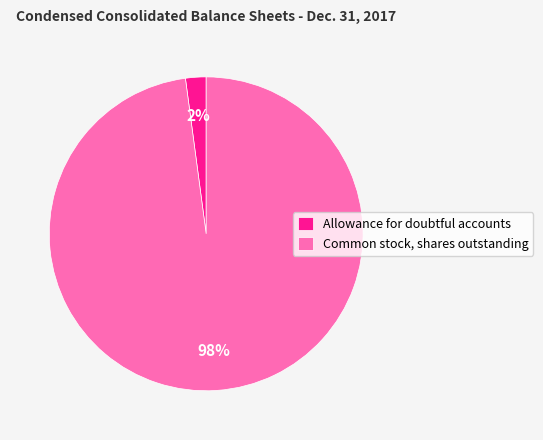

Which slice is the smallest?

Allowance for doubtful accounts